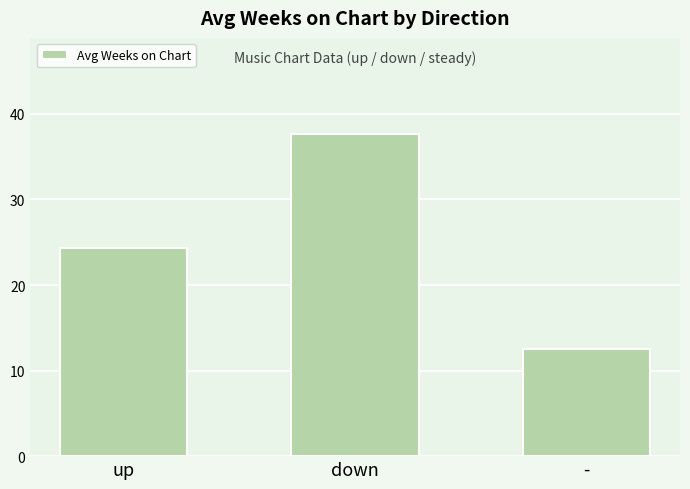

What is the value of the 1st bar from the left?

24.3